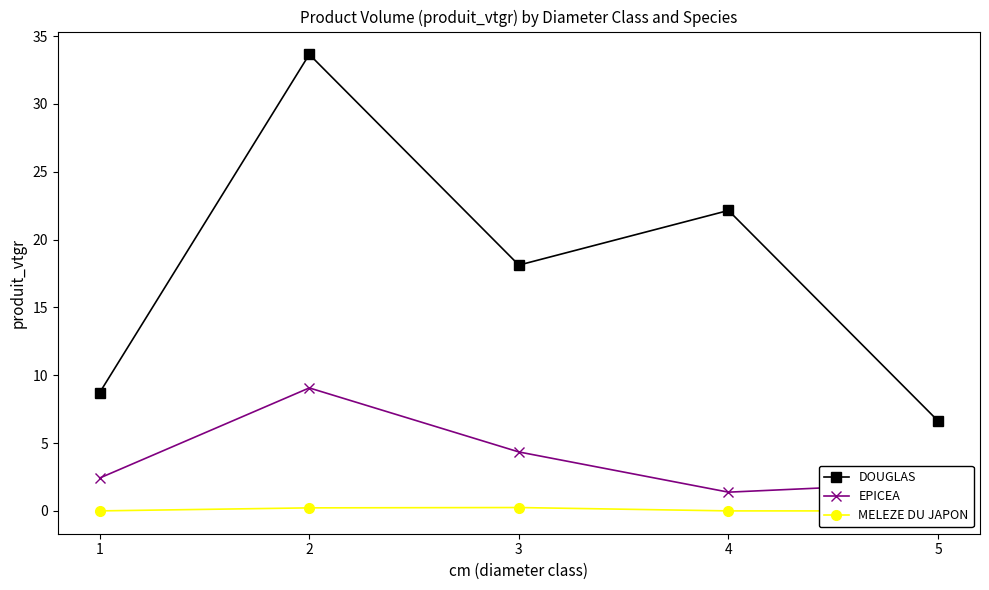

Which category has the highest value in the EPICEA series?

2